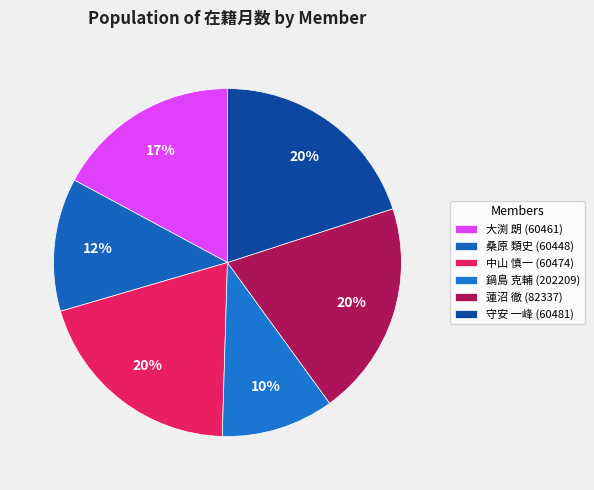

Between 桑原 類史 (60448) and 守安 一峰 (60481), which is larger?

守安 一峰 (60481)